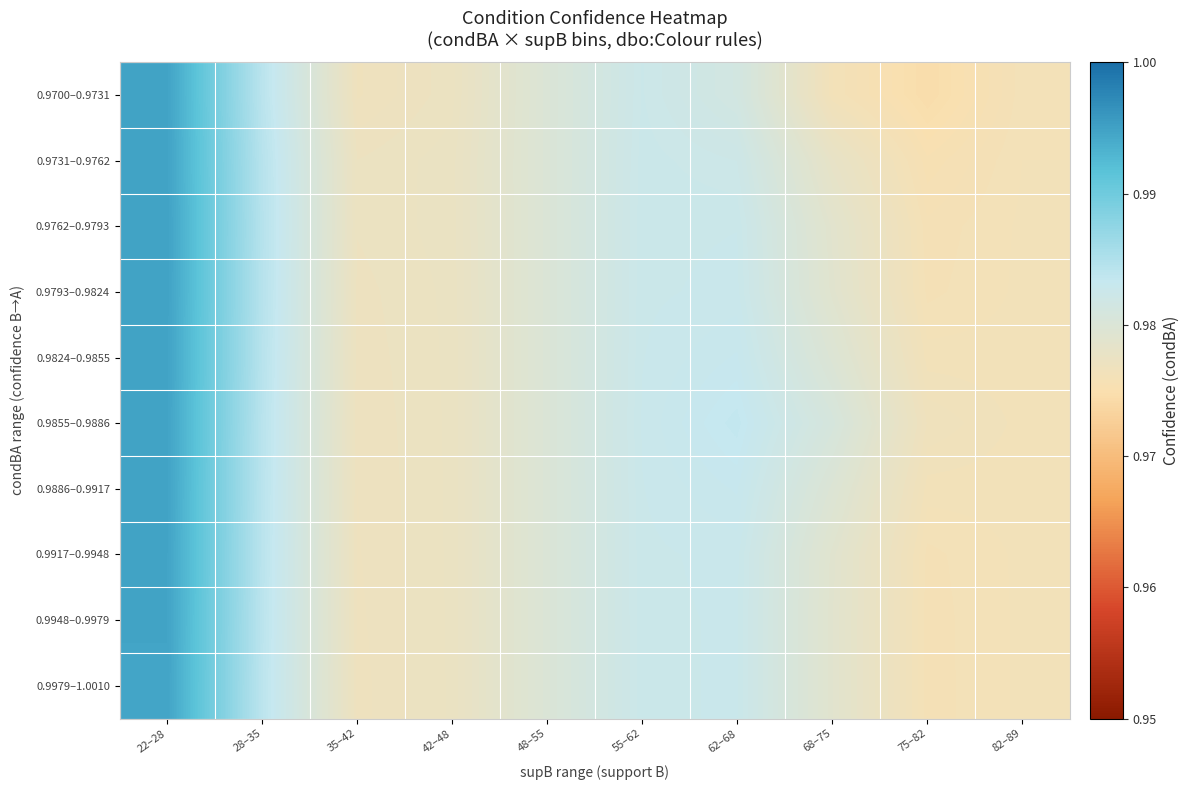

Reading left to right, extract all data points from this chart.

0.9700–0.9731: 22–28=1.0	28–35=1.0	35–42=1.0	42–48=1.0	48–55=1.0	55–62=1.0	62–68=1.0	68–75=1.0	75–82=1.0	82–89=1.0
0.9731–0.9762: 22–28=1.0	28–35=1.0	35–42=1.0	42–48=1.0	48–55=1.0	55–62=1.0	62–68=1.0	68–75=1.0	75–82=1.0	82–89=1.0
0.9762–0.9793: 22–28=1.0	28–35=1.0	35–42=1.0	42–48=1.0	48–55=1.0	55–62=1.0	62–68=1.0	68–75=1.0	75–82=1.0	82–89=1.0
0.9793–0.9824: 22–28=1.0	28–35=1.0	35–42=1.0	42–48=1.0	48–55=1.0	55–62=1.0	62–68=1.0	68–75=1.0	75–82=1.0	82–89=1.0
0.9824–0.9855: 22–28=1.0	28–35=1.0	35–42=1.0	42–48=1.0	48–55=1.0	55–62=1.0	62–68=1.0	68–75=1.0	75–82=1.0	82–89=1.0
0.9855–0.9886: 22–28=1.0	28–35=1.0	35–42=1.0	42–48=1.0	48–55=1.0	55–62=1.0	62–68=1.0	68–75=1.0	75–82=1.0	82–89=1.0
0.9886–0.9917: 22–28=1.0	28–35=1.0	35–42=1.0	42–48=1.0	48–55=1.0	55–62=1.0	62–68=1.0	68–75=1.0	75–82=1.0	82–89=1.0
0.9917–0.9948: 22–28=1.0	28–35=1.0	35–42=1.0	42–48=1.0	48–55=1.0	55–62=1.0	62–68=1.0	68–75=1.0	75–82=1.0	82–89=1.0
0.9948–0.9979: 22–28=1.0	28–35=1.0	35–42=1.0	42–48=1.0	48–55=1.0	55–62=1.0	62–68=1.0	68–75=1.0	75–82=1.0	82–89=1.0
0.9979–1.0010: 22–28=1.0	28–35=1.0	35–42=1.0	42–48=1.0	48–55=1.0	55–62=1.0	62–68=1.0	68–75=1.0	75–82=1.0	82–89=1.0